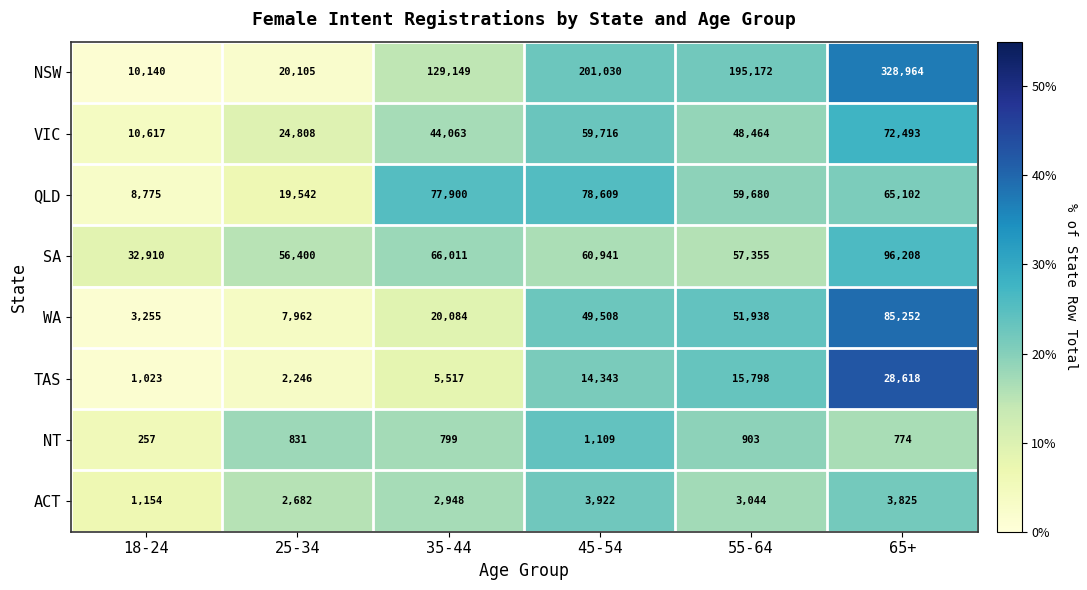

The SA series shows 20344 at 45-54. True or false?

False